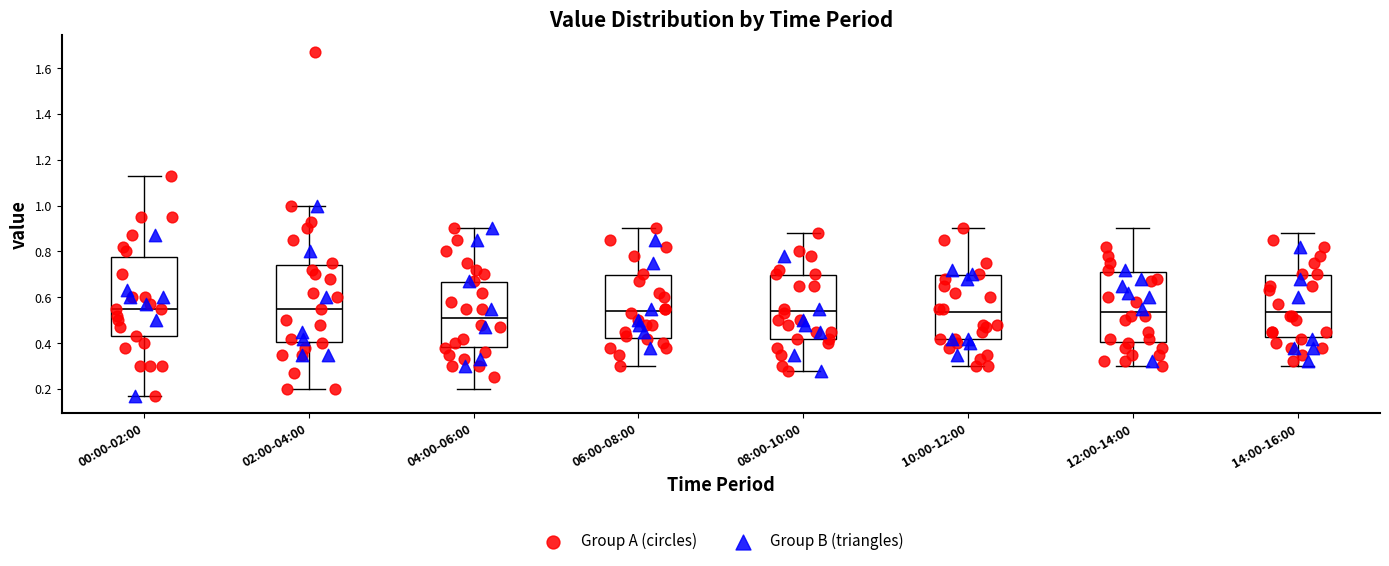

Which box has the lowest median line?

04:00-06:00